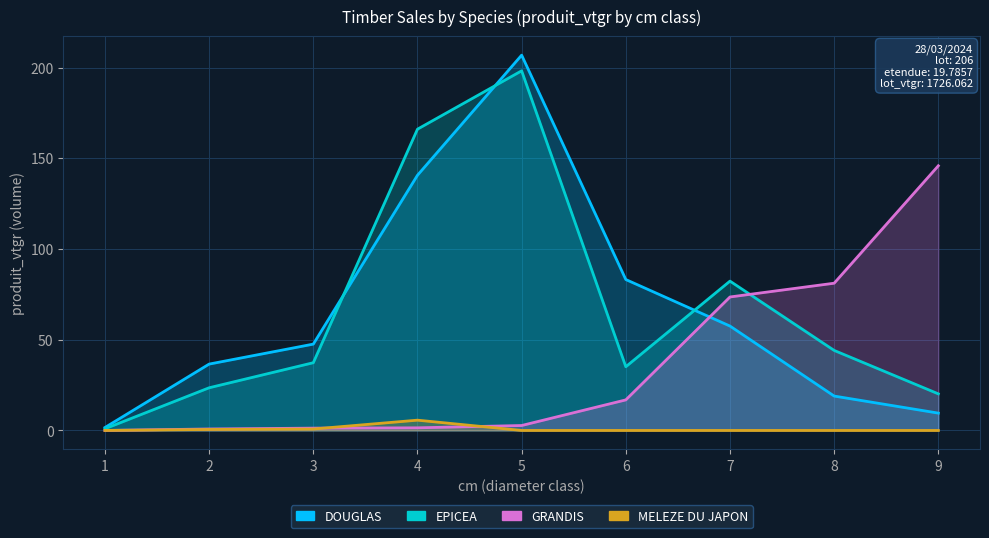

How many values in the GRANDIS series exceed 2?

5